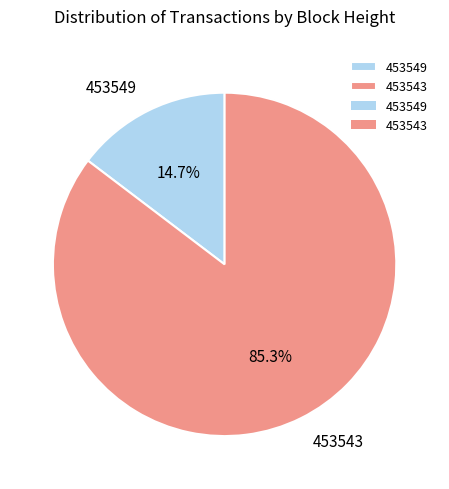

What percentage do 453549 and 453543 together represent?

100.0%